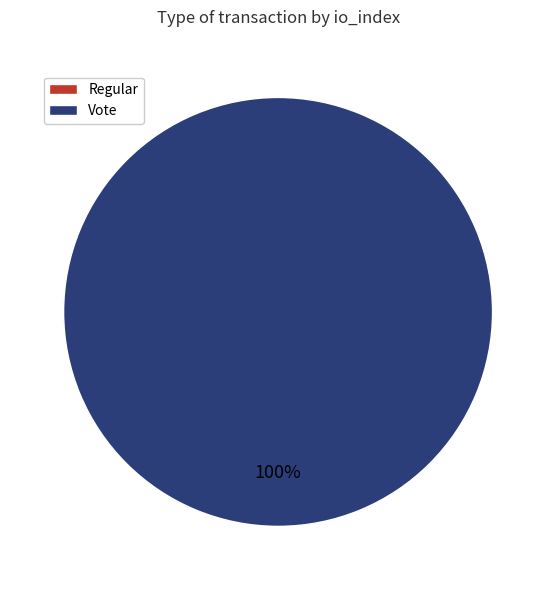

Which category has the biggest portion of the pie?

Vote